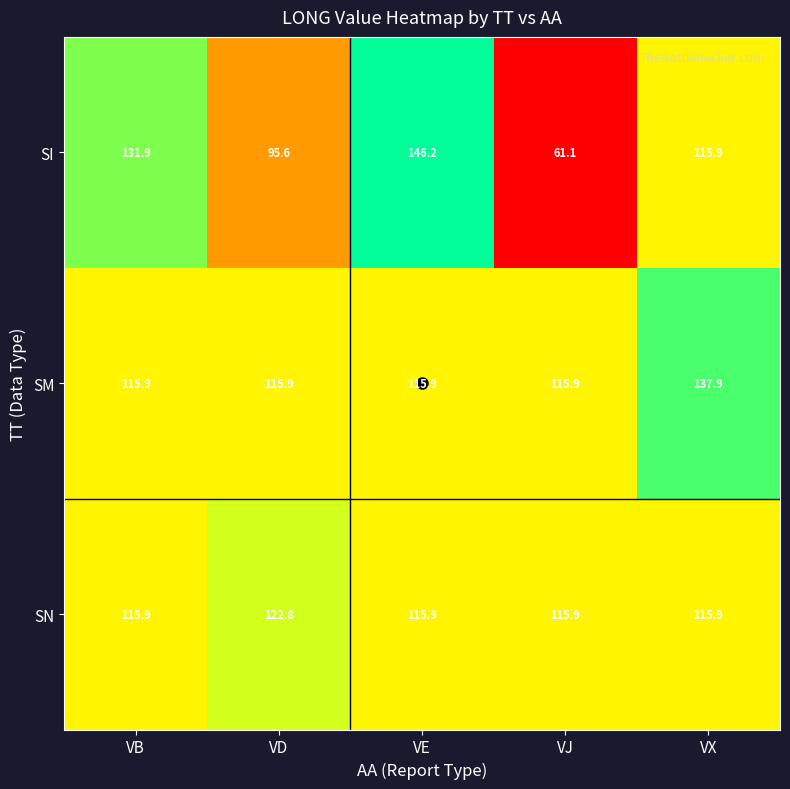

What is the total value across all series at VX?

369.7